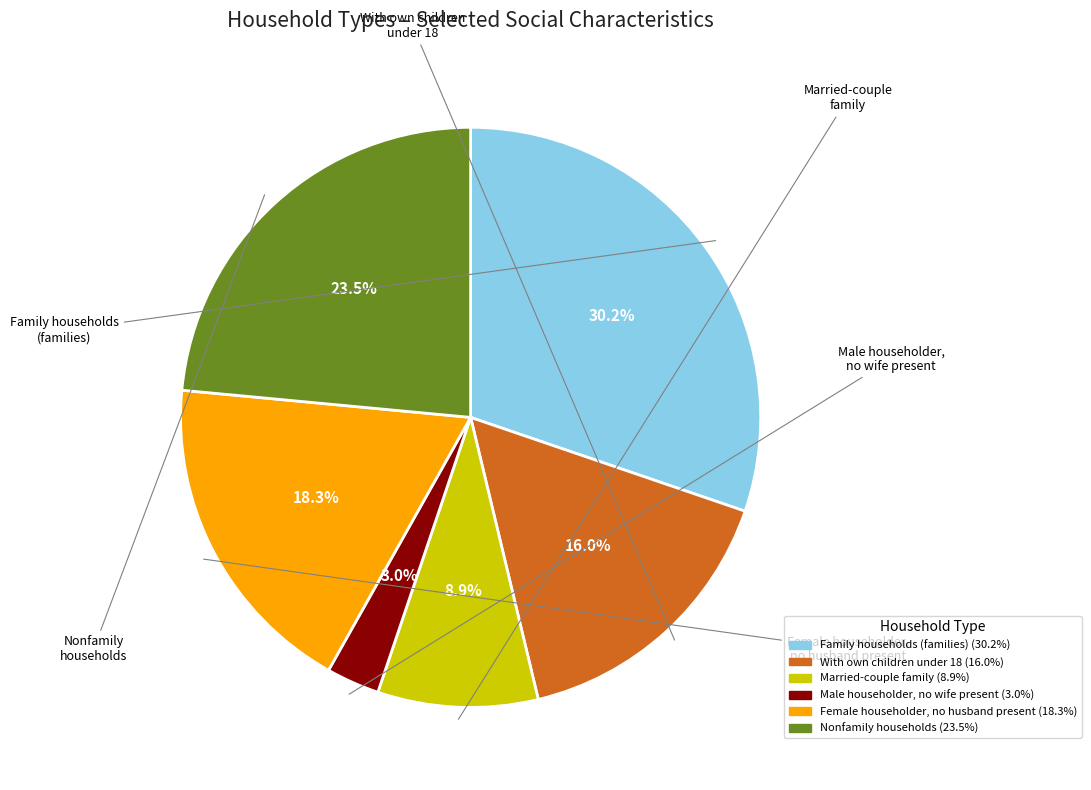

Does any single category account for the majority?

No